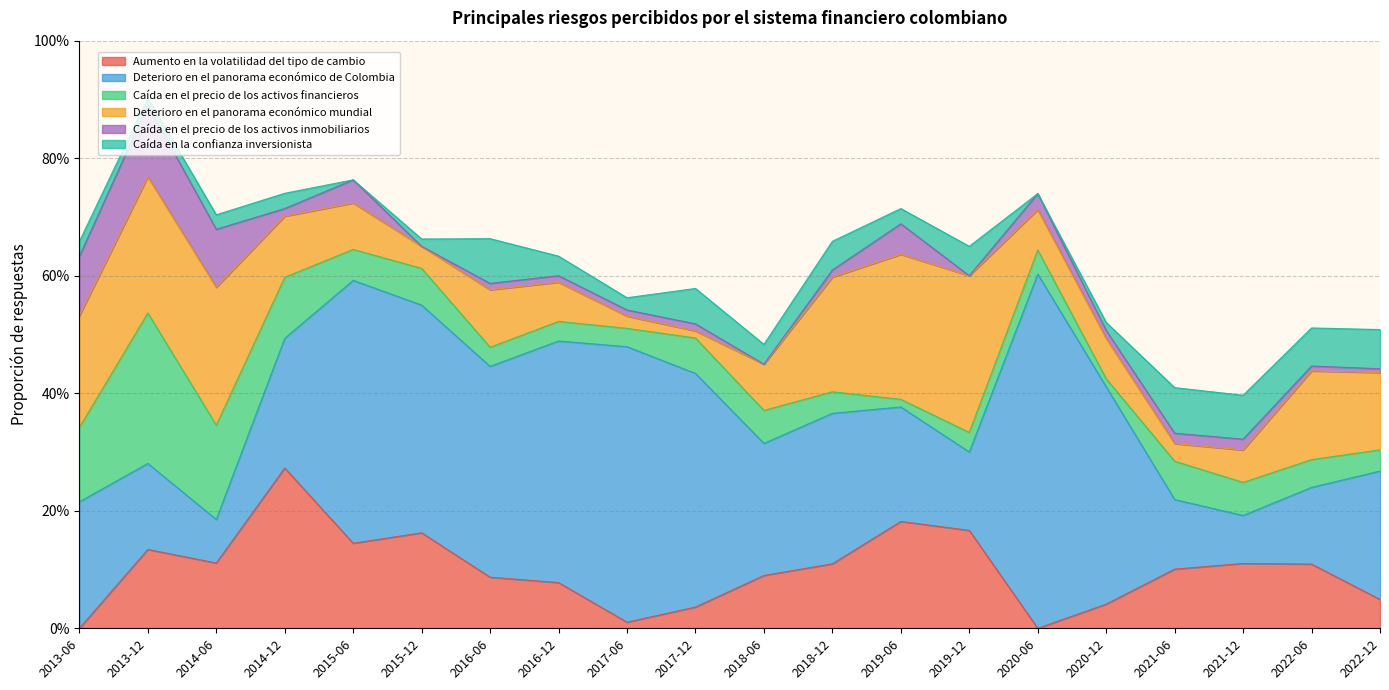

True or false: Caída en el precio de los activos financieros has more than 0 interior local peaks.

True